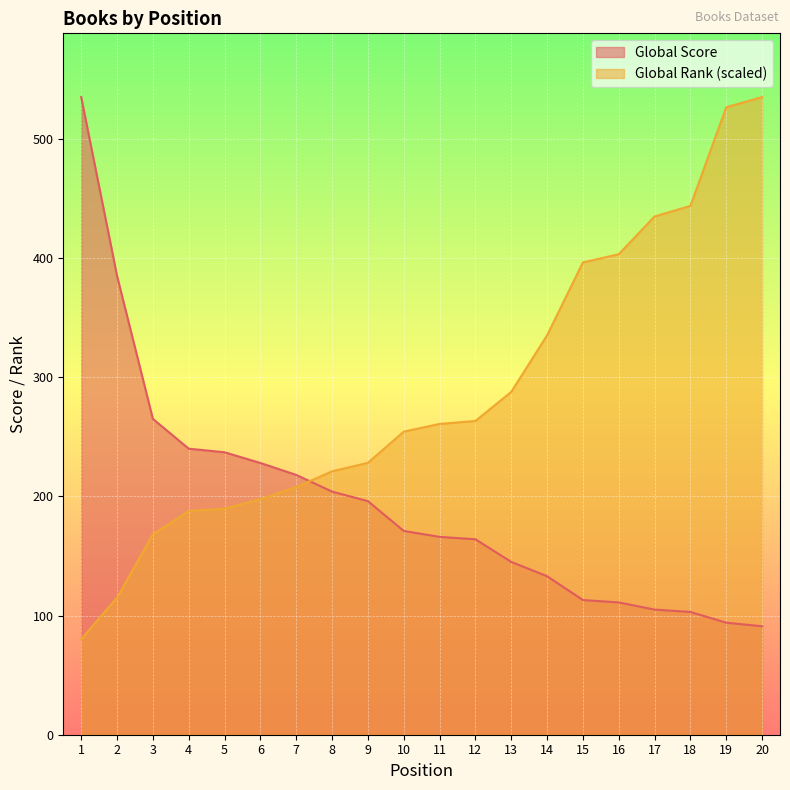

Does the chart display data point markers on the line(s)?

No